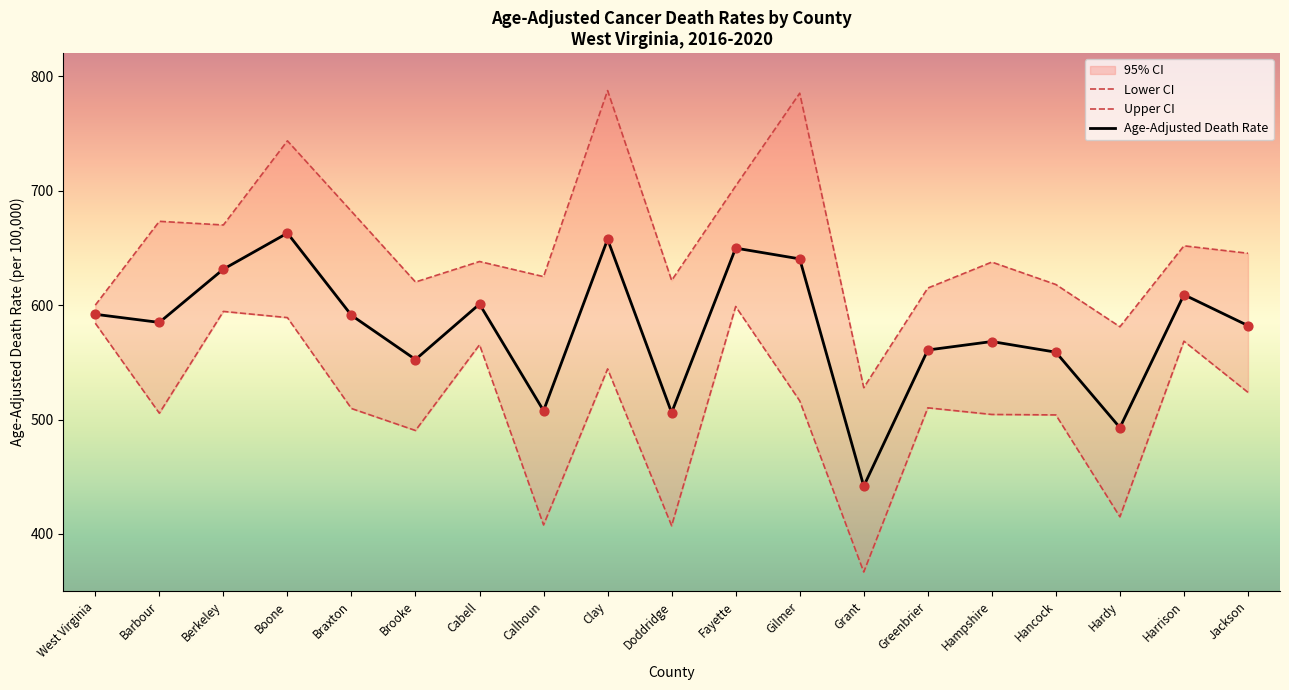

What is the lowest value of the Age-Adjusted Death Rate series?

441.8